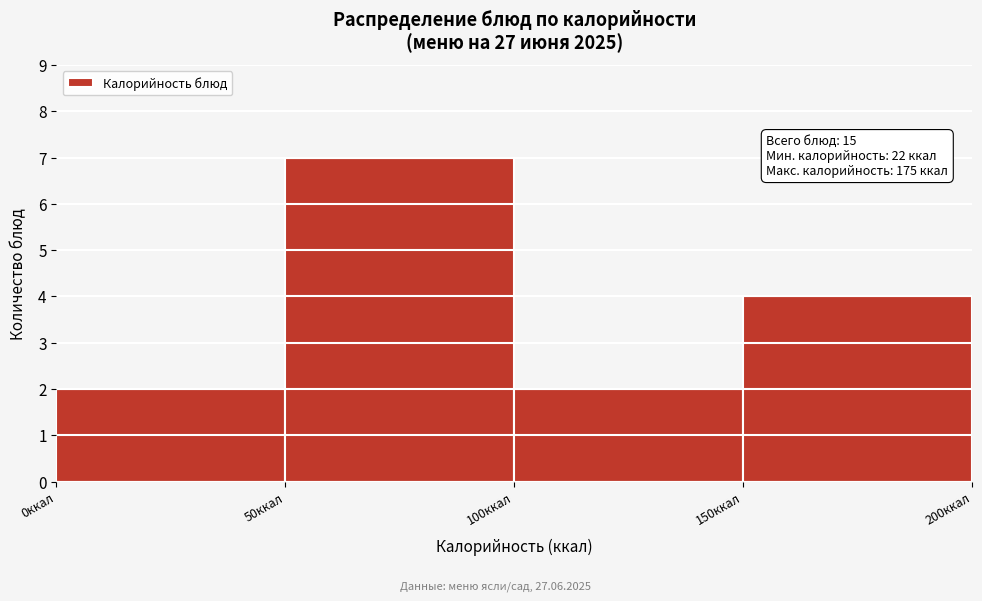

Which range on the x-axis has the tallest bar?

50 to 100